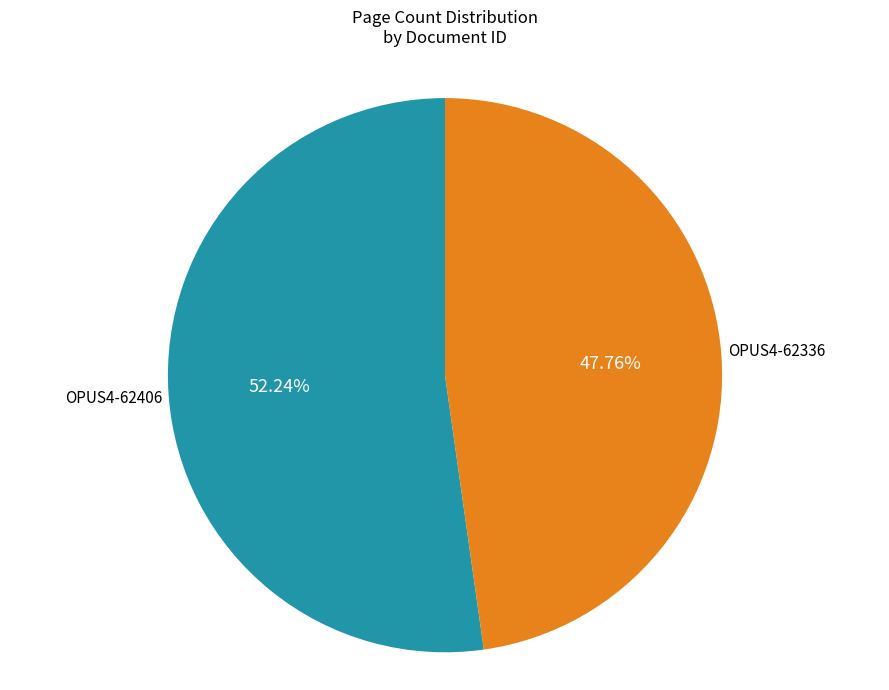

Which category has the biggest portion of the pie?

OPUS4-62406